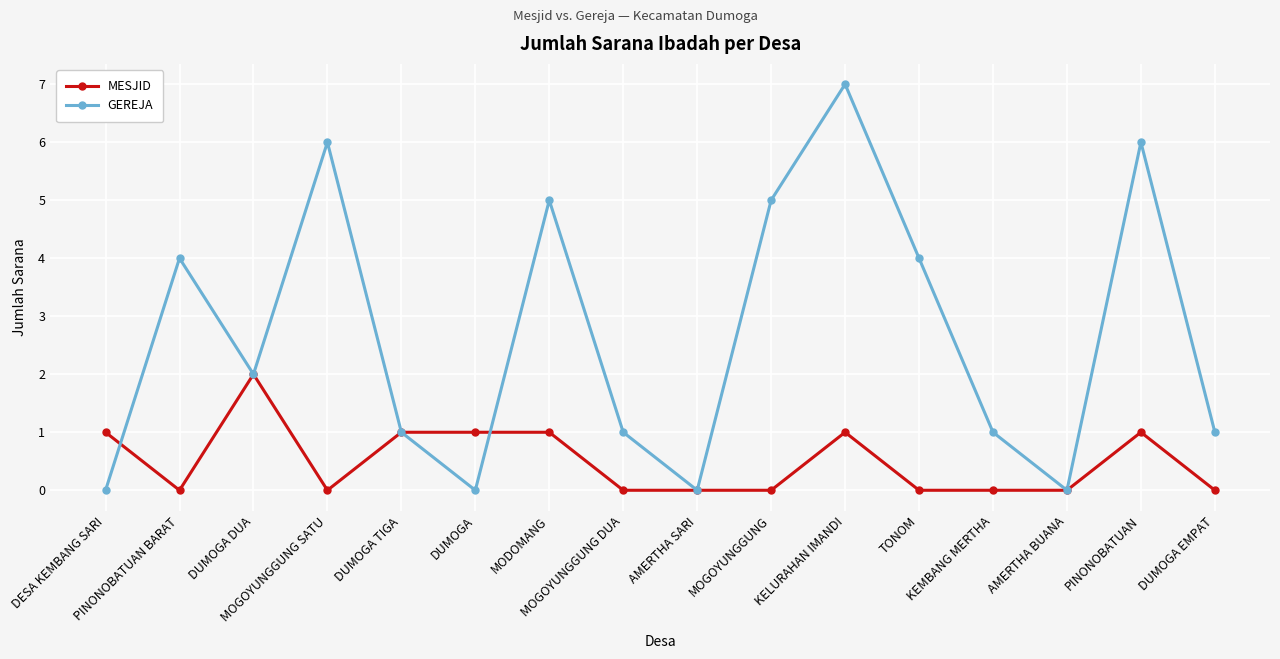

After their last crossing, which series has the higher values: GEREJA or MESJID?

GEREJA